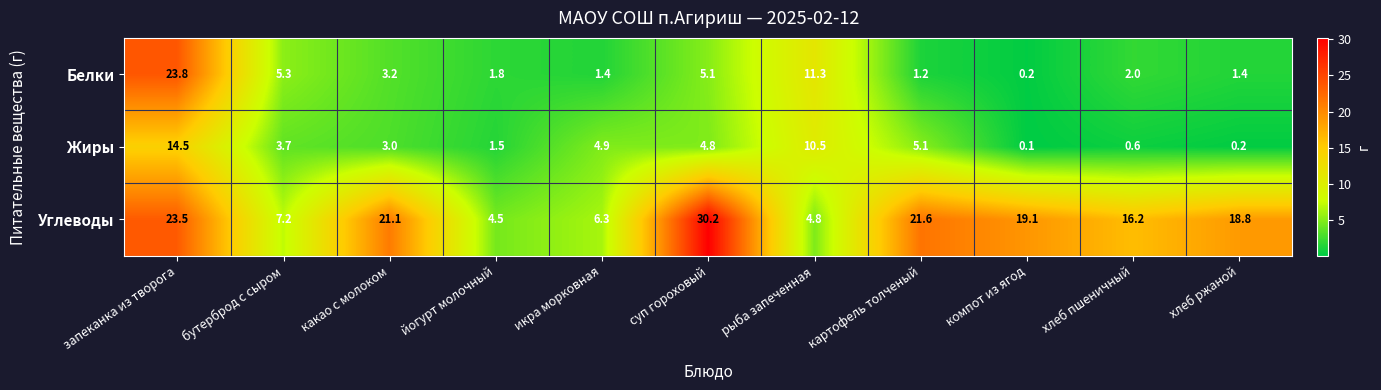

What is the highest value of the Жиры series?

14.5